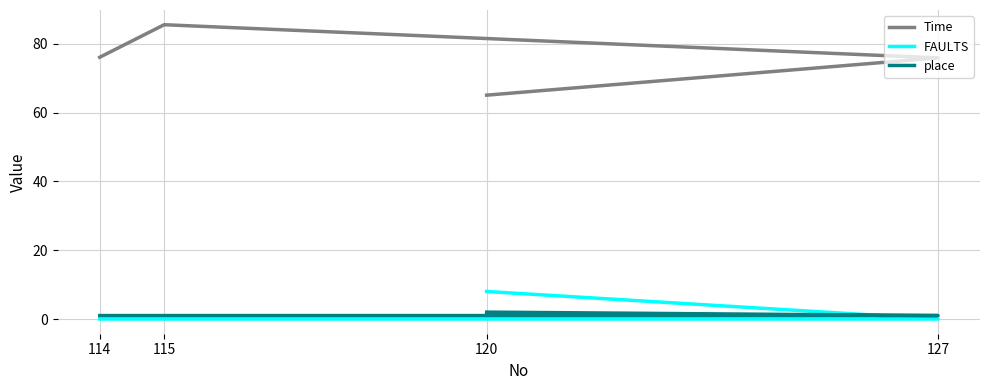

Reading left to right, transcribe all the data shown in this chart.

Time: 114=76.1	115=85.5	127=75.9	120=65.0
FAULTS: 114=0.0	115=0.0	127=0.0	120=8.0
place: 114=1.0	115=1.0	127=1.0	120=2.0